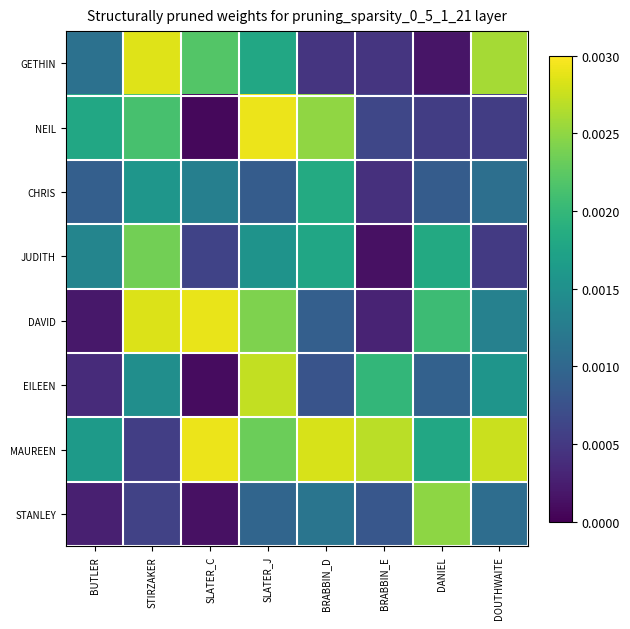

Reading left to right, extract all data points from this chart.

GETHIN: BUTLER=0.0	STIRZAKER=0.0	SLATER_C=0.0	SLATER_J=0.0	BRABBIN_D=0.0	BRABBIN_E=0.0	DANIEL=0.0	DOUTHWAITE=0.0
NEIL: BUTLER=0.0	STIRZAKER=0.0	SLATER_C=0.0	SLATER_J=0.0	BRABBIN_D=0.0	BRABBIN_E=0.0	DANIEL=0.0	DOUTHWAITE=0.0
CHRIS: BUTLER=0.0	STIRZAKER=0.0	SLATER_C=0.0	SLATER_J=0.0	BRABBIN_D=0.0	BRABBIN_E=0.0	DANIEL=0.0	DOUTHWAITE=0.0
JUDITH: BUTLER=0.0	STIRZAKER=0.0	SLATER_C=0.0	SLATER_J=0.0	BRABBIN_D=0.0	BRABBIN_E=0.0	DANIEL=0.0	DOUTHWAITE=0.0
DAVID: BUTLER=0.0	STIRZAKER=0.0	SLATER_C=0.0	SLATER_J=0.0	BRABBIN_D=0.0	BRABBIN_E=0.0	DANIEL=0.0	DOUTHWAITE=0.0
EILEEN: BUTLER=0.0	STIRZAKER=0.0	SLATER_C=0.0	SLATER_J=0.0	BRABBIN_D=0.0	BRABBIN_E=0.0	DANIEL=0.0	DOUTHWAITE=0.0
MAUREEN: BUTLER=0.0	STIRZAKER=0.0	SLATER_C=0.0	SLATER_J=0.0	BRABBIN_D=0.0	BRABBIN_E=0.0	DANIEL=0.0	DOUTHWAITE=0.0
STANLEY: BUTLER=0.0	STIRZAKER=0.0	SLATER_C=0.0	SLATER_J=0.0	BRABBIN_D=0.0	BRABBIN_E=0.0	DANIEL=0.0	DOUTHWAITE=0.0